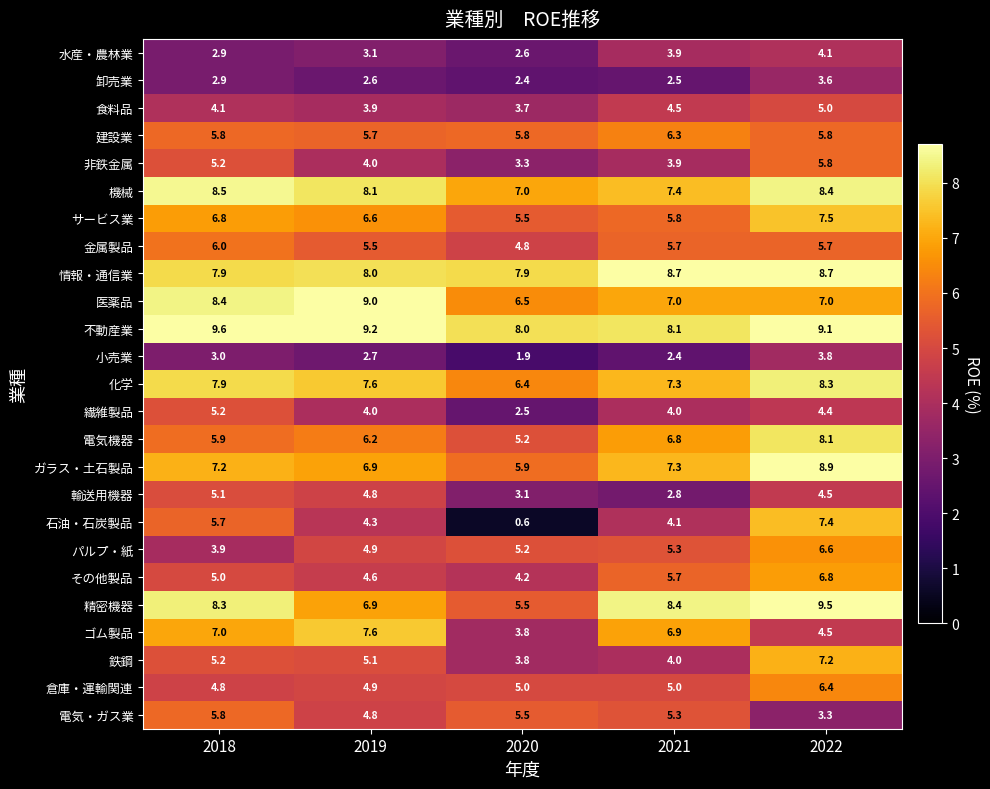

List the labels in order of 輸送用機器 value, smallest first.

2021, 2020, 2022, 2019, 2018